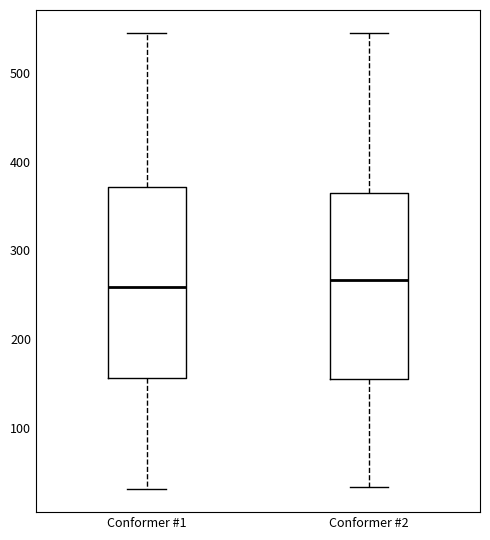

Reading left to right, read every box against the y-axis: the position of its median line, the range the box covers, and the ends of its whiskers. The values are not printed on the chart, so give them approximately, as read against the axis.

Conformer #1: median 260, box 160 to 370, whiskers 30 to 540
Conformer #2: median 270, box 160 to 360, whiskers 30 to 540